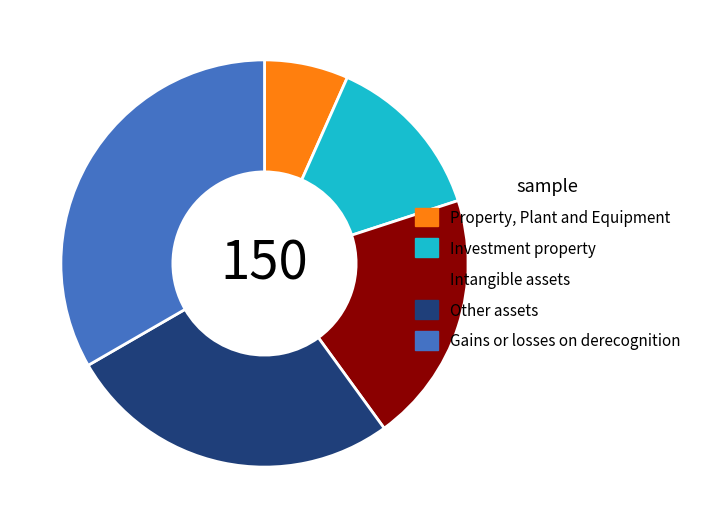

What is the largest slice in the pie chart?

Gains or losses on derecognition